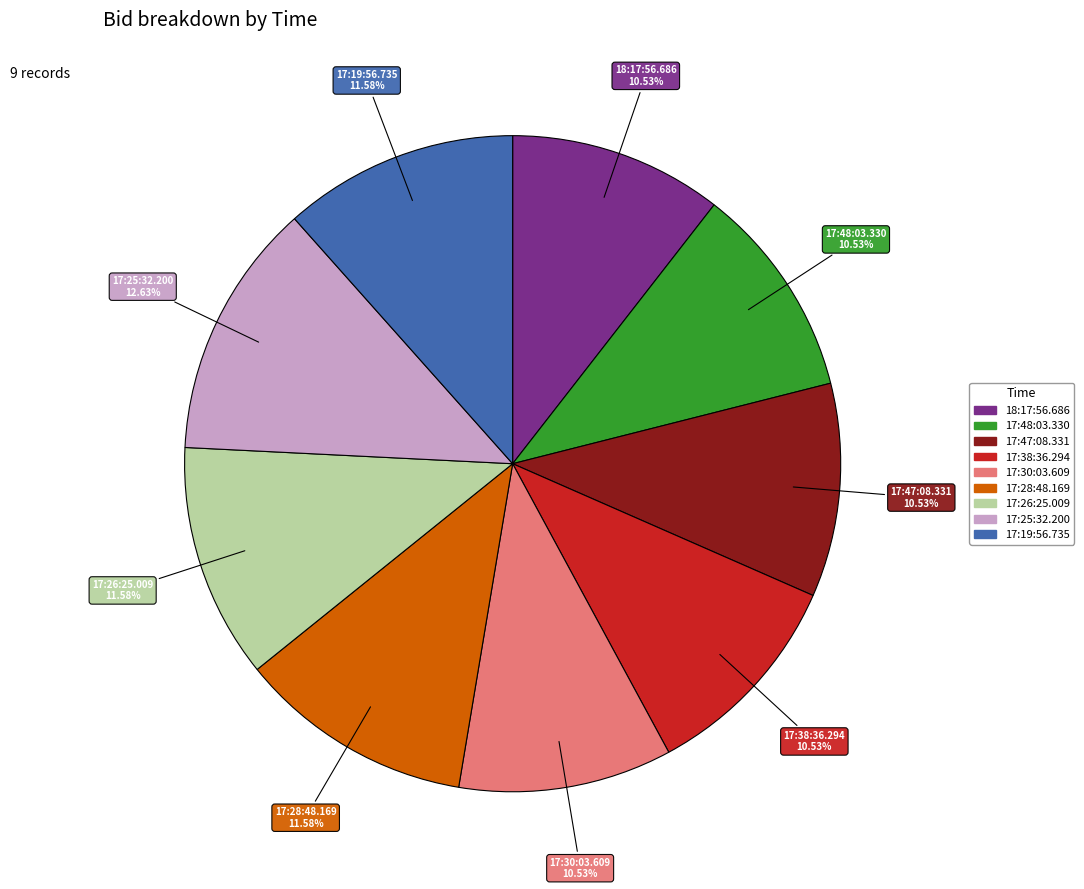

To the nearest percent, what portion does 17:28:48.169 represent?

12%